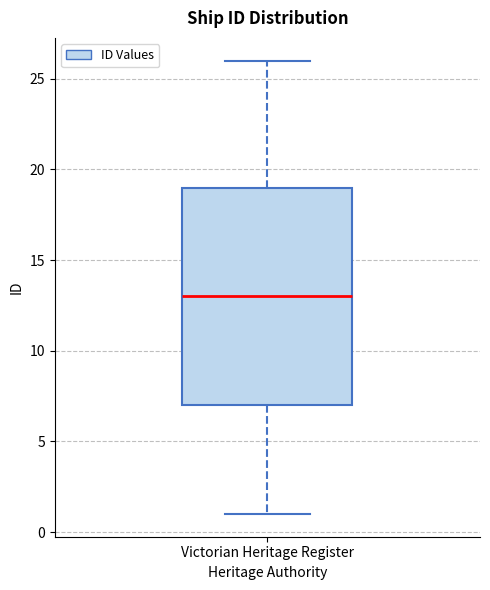

Read this box plot against the y-axis: the position of the median line, the range covered by the box, and the ends of both whiskers. The values are not printed on the chart, so give them approximately, as read against the axis.

median 13, box 7 to 19, whiskers 1 to 26